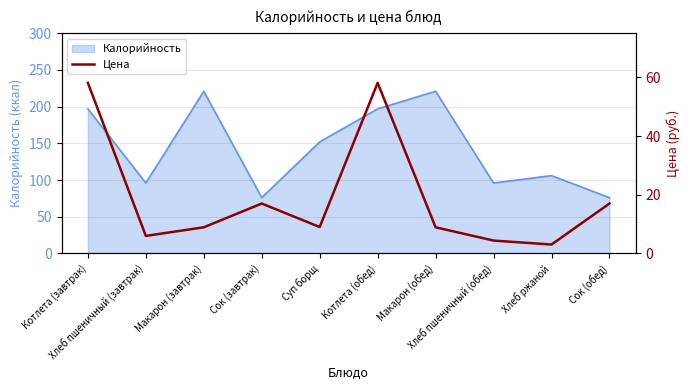

At which label does the data first exceed 9?

Котлета (завтрак)